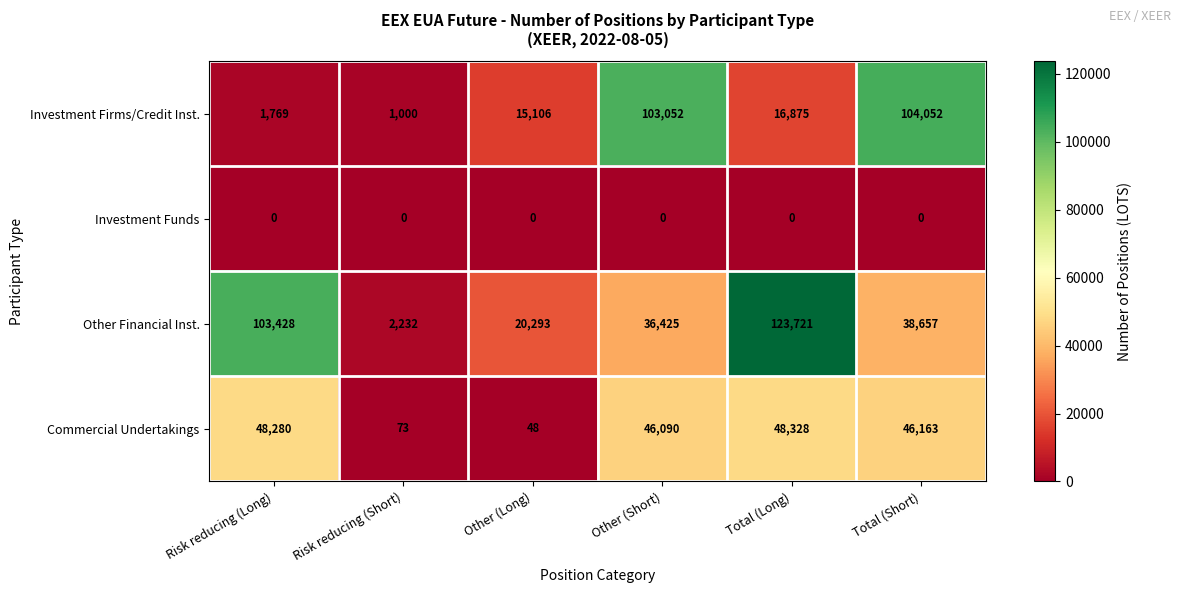

List the series in order of their peak value, highest first.

Other Financial Inst., Investment Firms/Credit Inst., Commercial Undertakings, Investment Funds